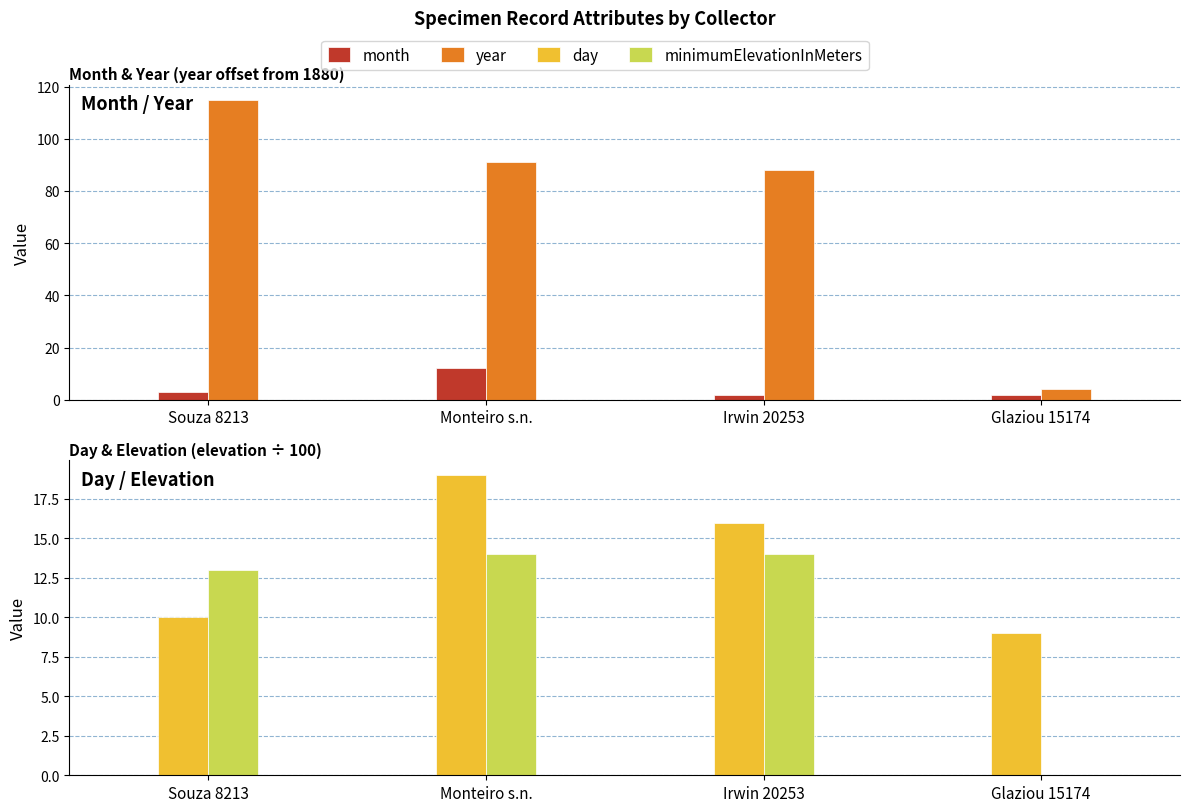

Reading right to left, extract all data points from this chart.

month: Glaziou 15174=2	Irwin 20253=2	Monteiro s.n.=12	Souza 8213=3
year: Glaziou 15174=4	Irwin 20253=88	Monteiro s.n.=91	Souza 8213=115
day: Glaziou 15174=9	Irwin 20253=16	Monteiro s.n.=19	Souza 8213=10
minimumElevationInMeters: Glaziou 15174=0	Irwin 20253=14	Monteiro s.n.=14	Souza 8213=13